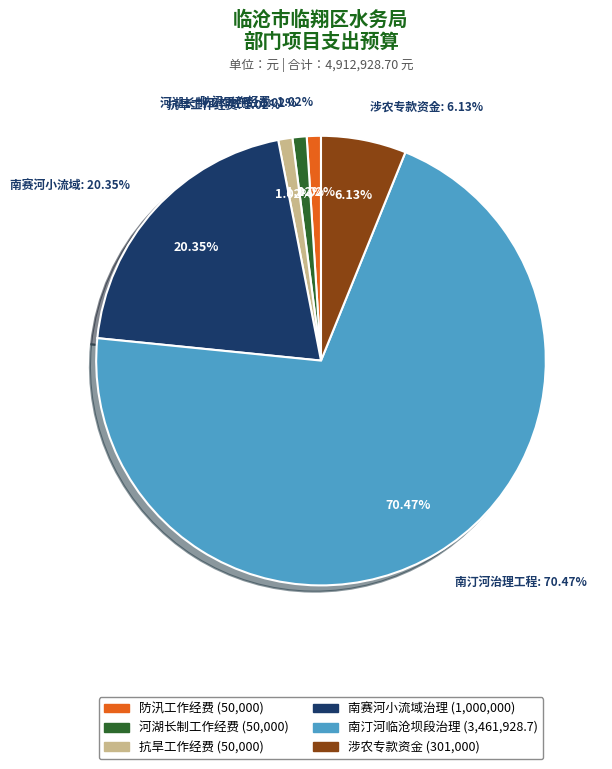

How many segments does this pie chart have?

6